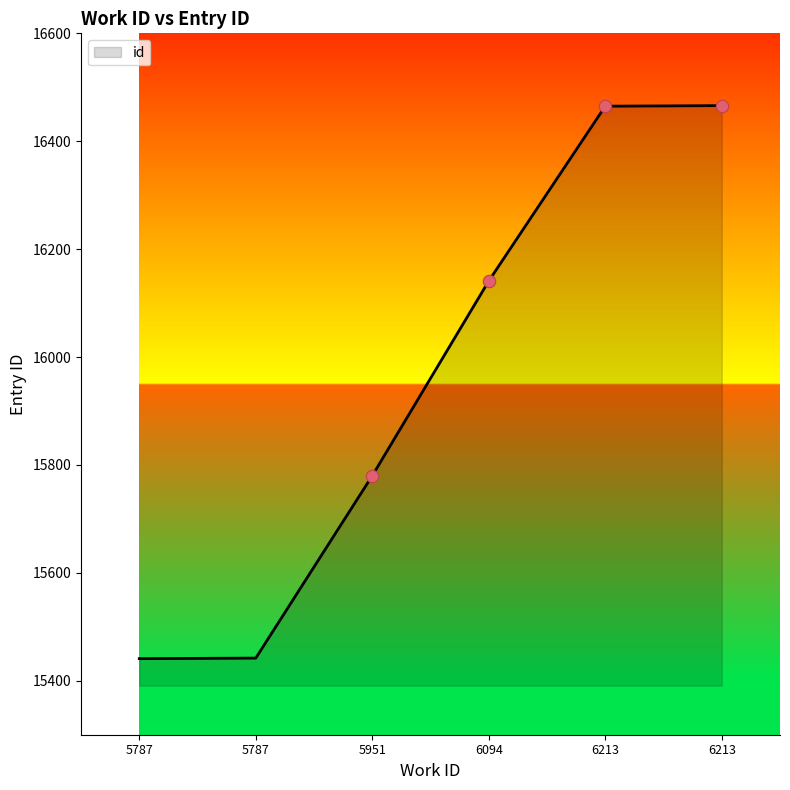

What is the ratio of the value at 5951 to the value at 5787?

1.0